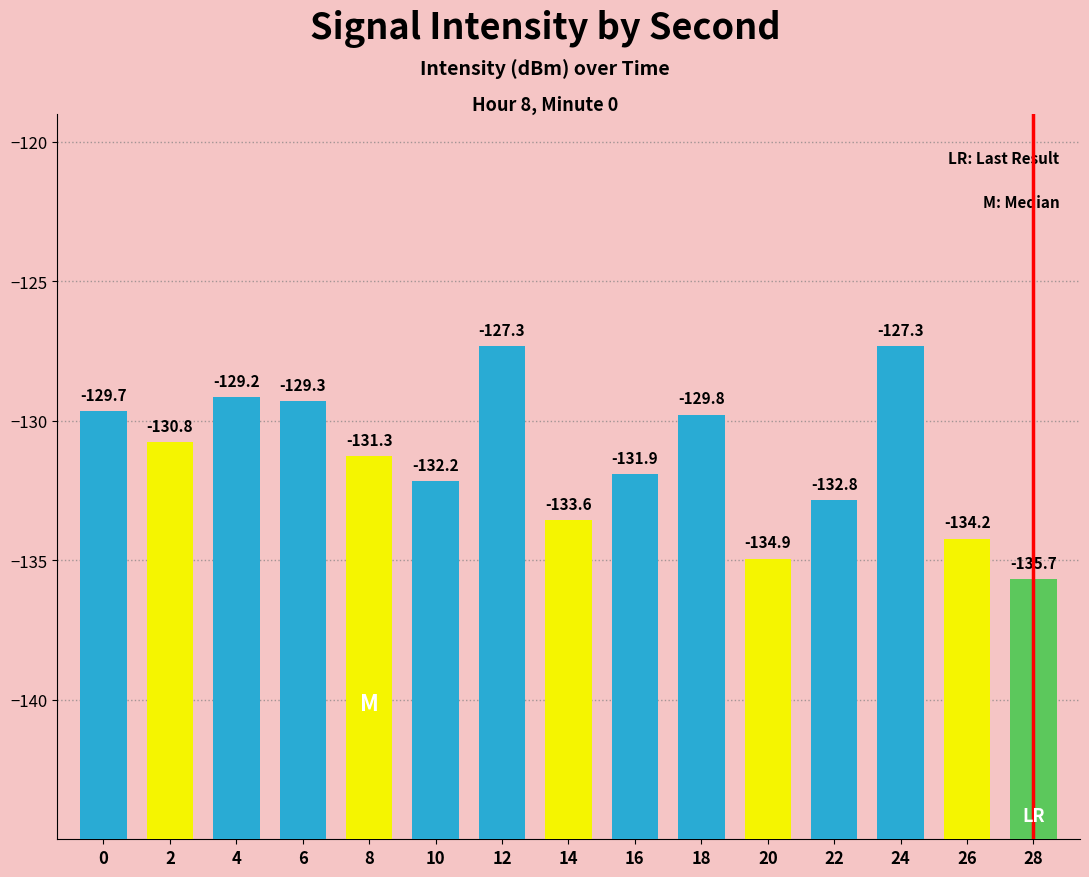

List the labels in order of value, largest first.

24, 12, 4, 6, 0, 18, 2, 8, 16, 10, 22, 14, 26, 20, 28